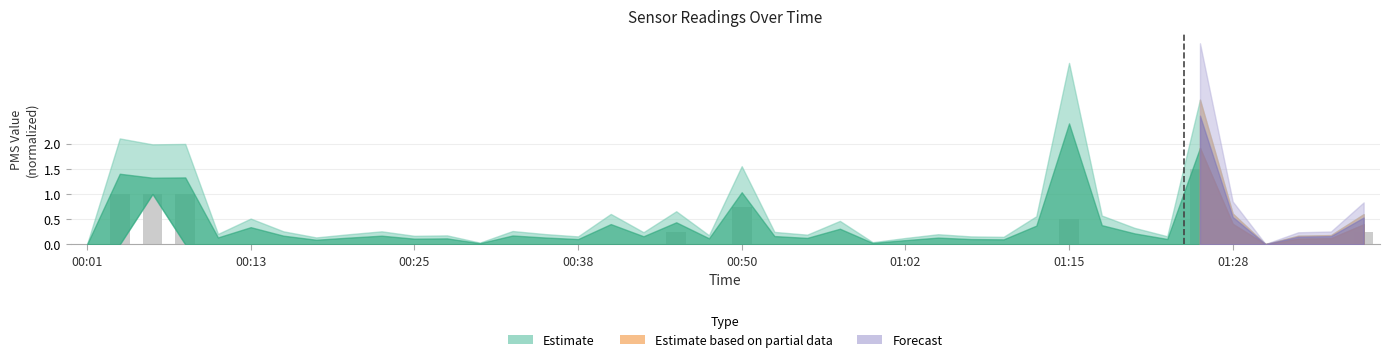

How many series are shown in this chart?

1